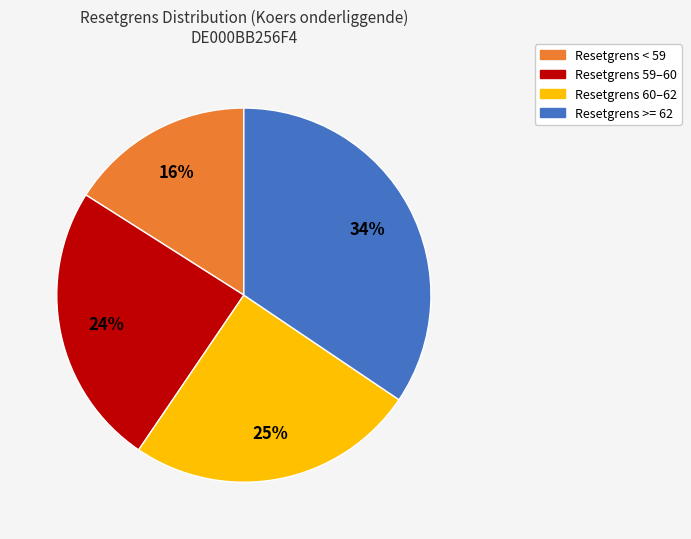

How many segments does this pie chart have?

4